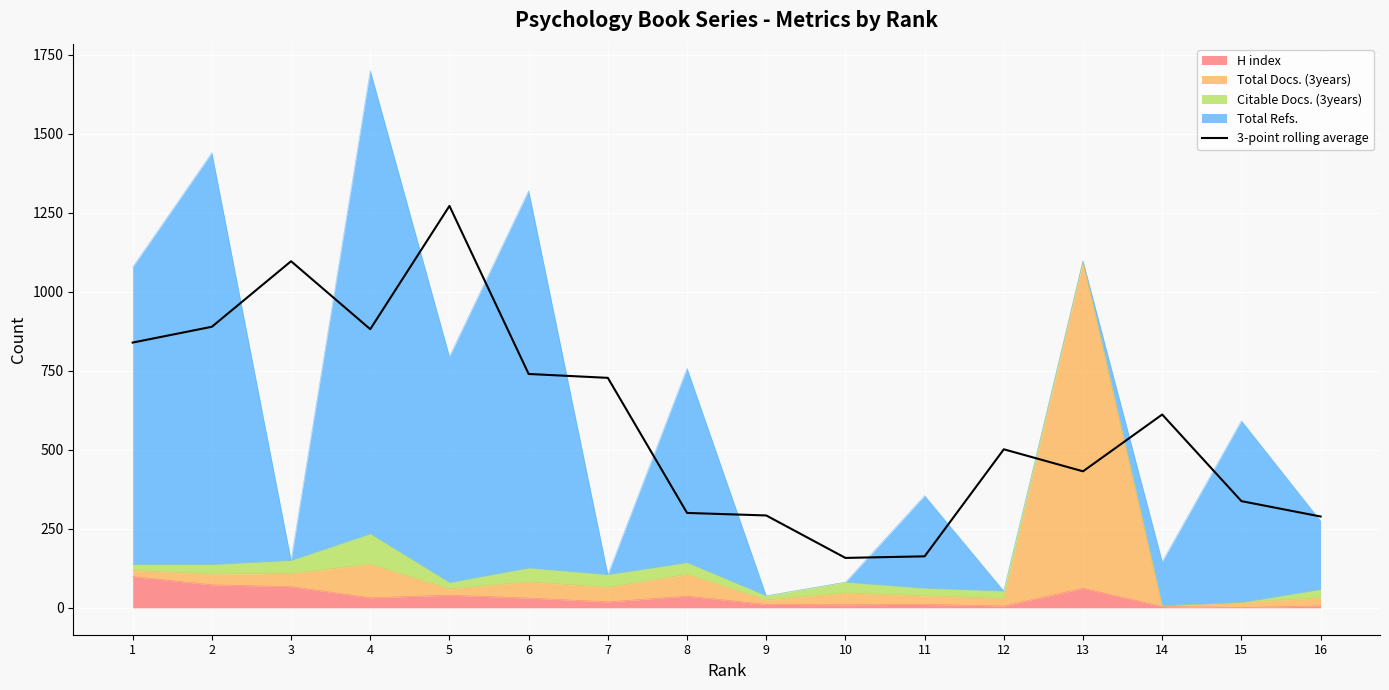

Between 10 and 7, which is larger?

7